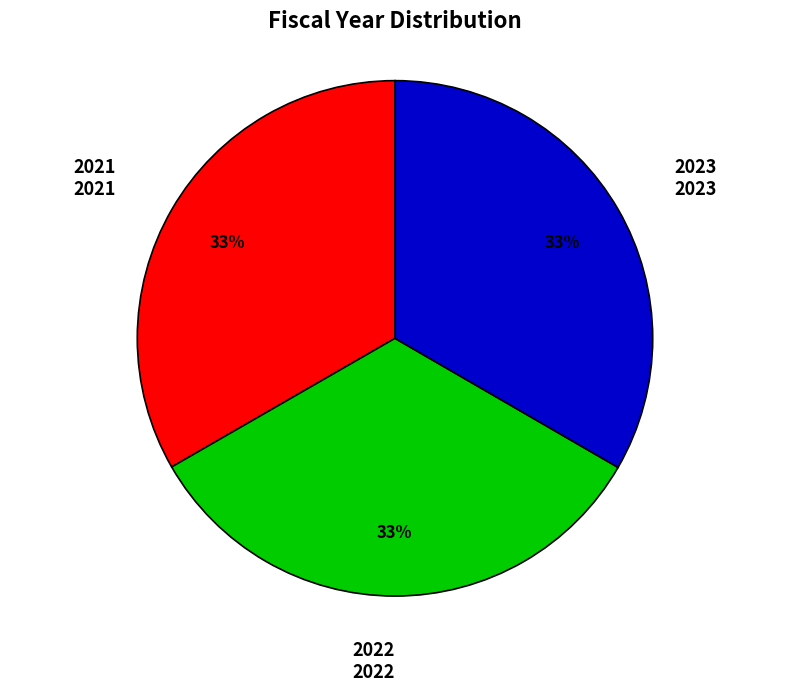

How many slices are in this pie chart?

3